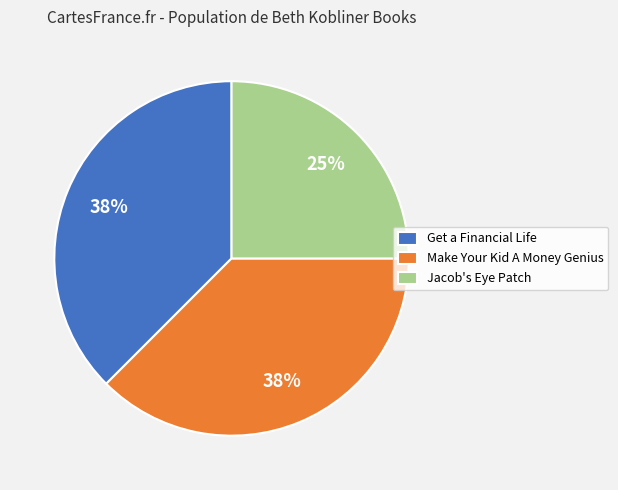

Is it true that Get a Financial Life is 46% of the pie?

False